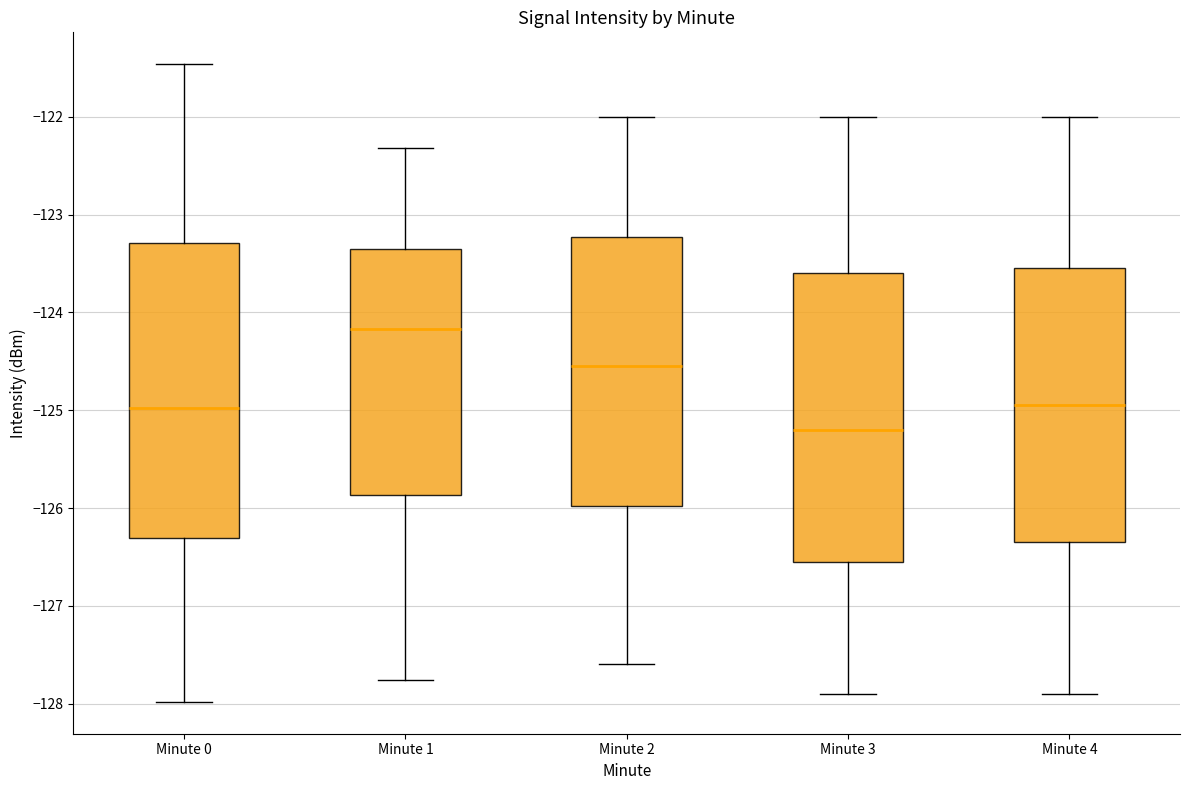

Where is the lower edge of the box for Minute 2 on the y-axis? The values are not printed on the chart, so give them approximately, as read against the axis.

-126.0